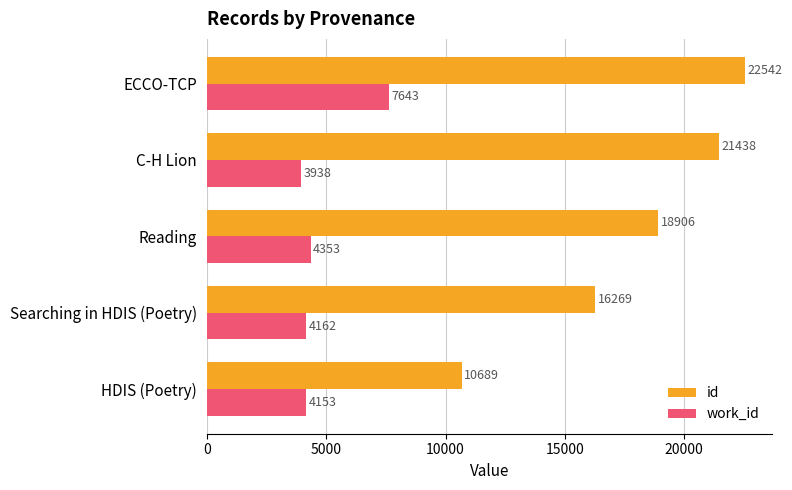

What is the maximum value shown in the chart?

22542